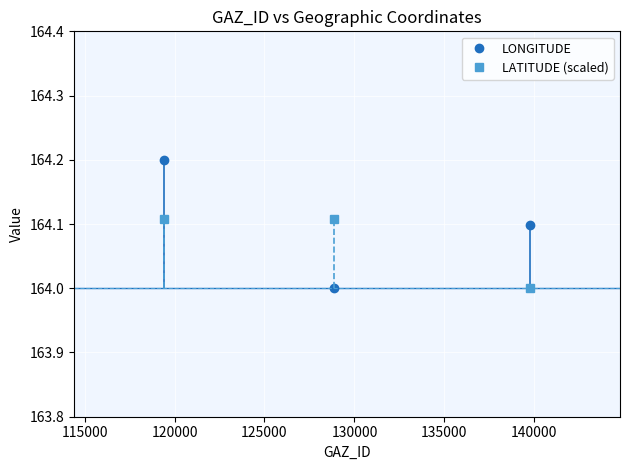

What is the value of the LONGITUDE point at the 2nd from the left?

164.0